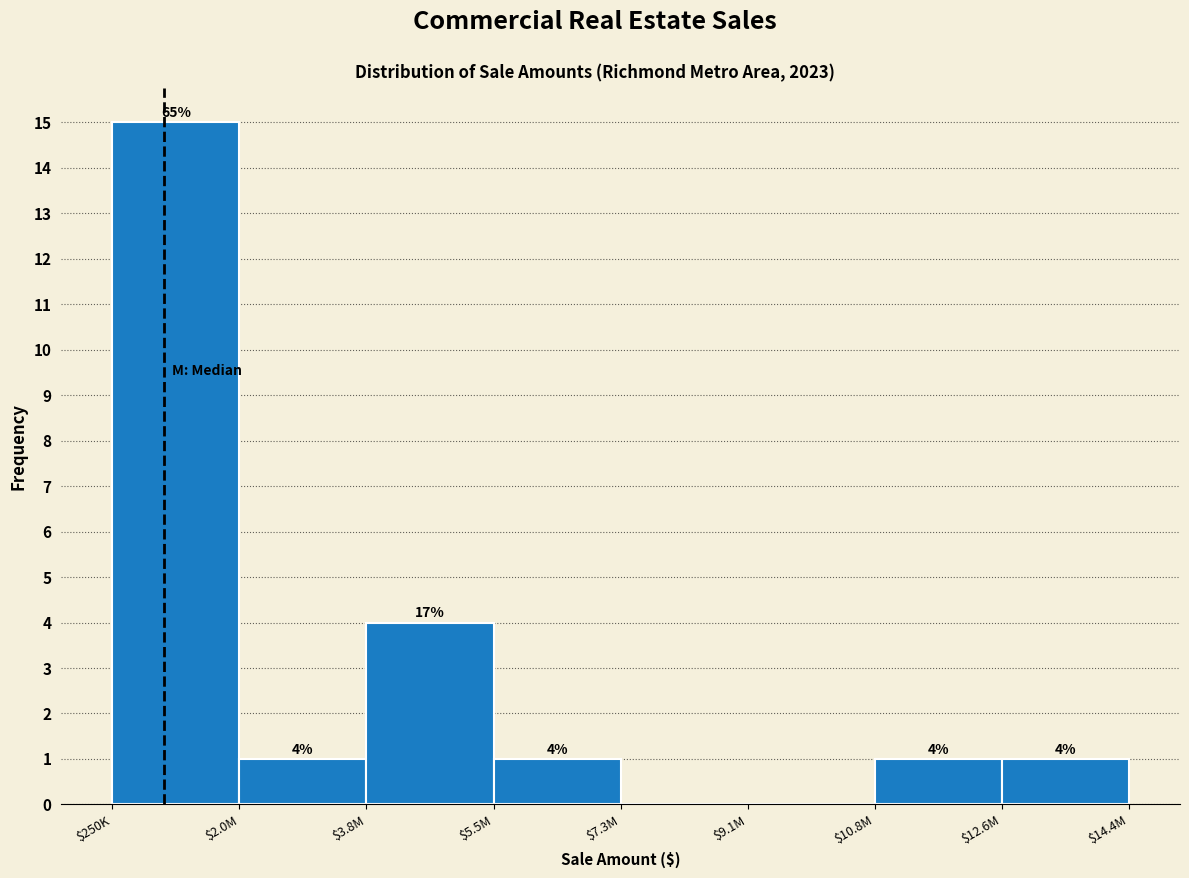

Which label corresponds to the largest value in the chart?

$250K